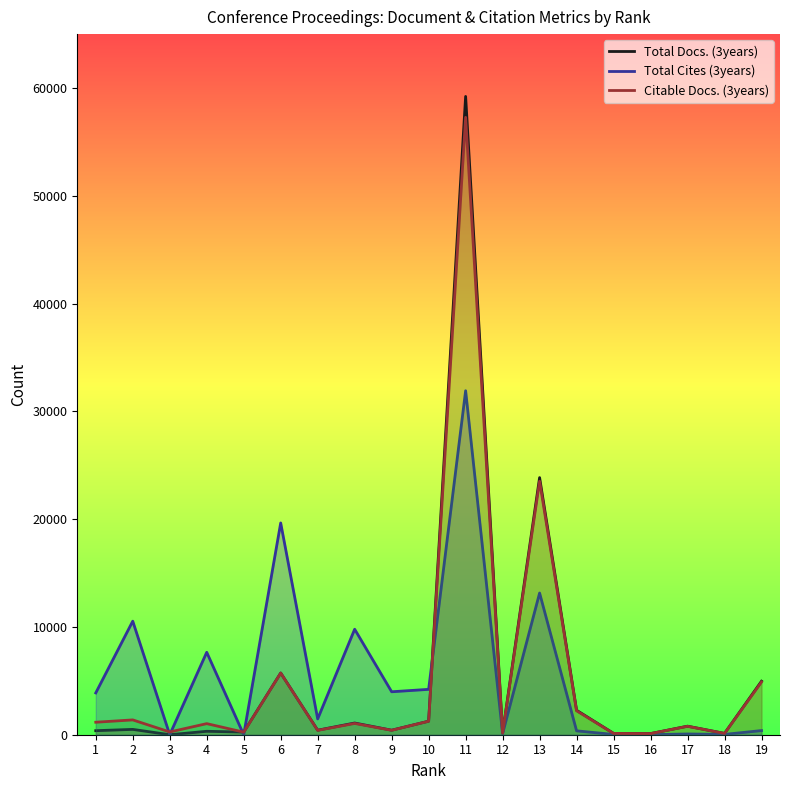

What is the value of the Citable Docs. (3years) point at the 19th from the left?

4889